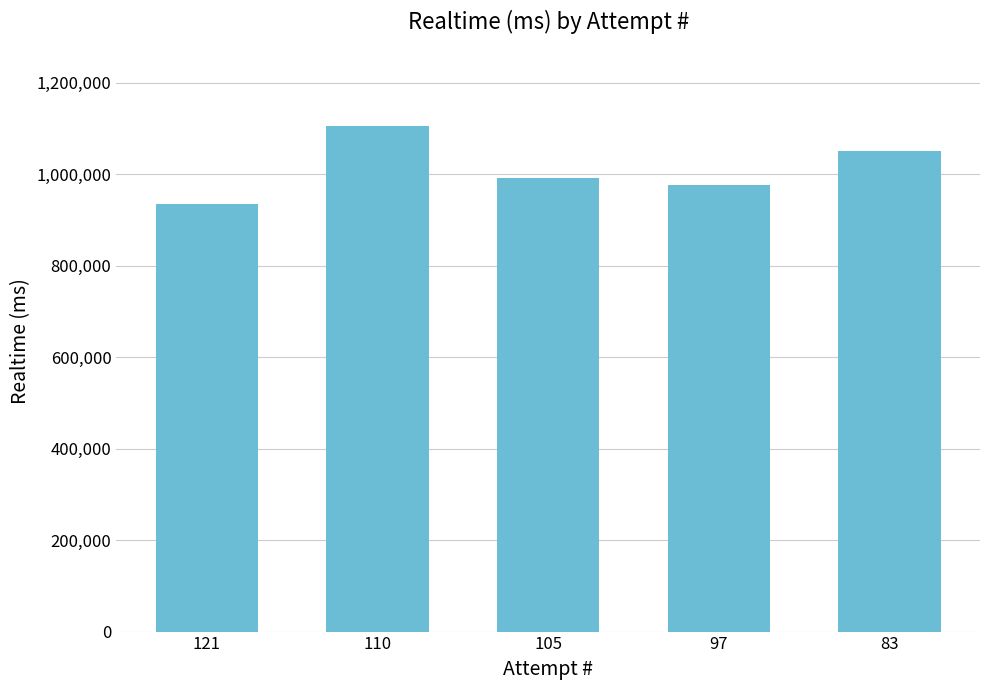

Rank the categories by value from lowest to highest.

121, 97, 105, 83, 110